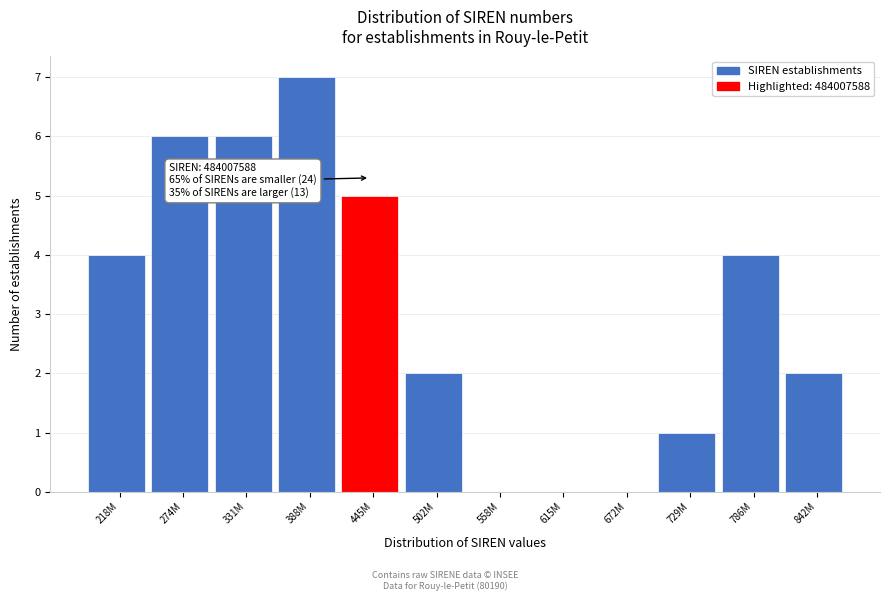

Reading left to right, list all the values displayed in this chart.

218M=4	274M=6	331M=6	388M=7	445M=5	502M=2	558M=0	615M=0	672M=0	729M=1	786M=4	842M=2